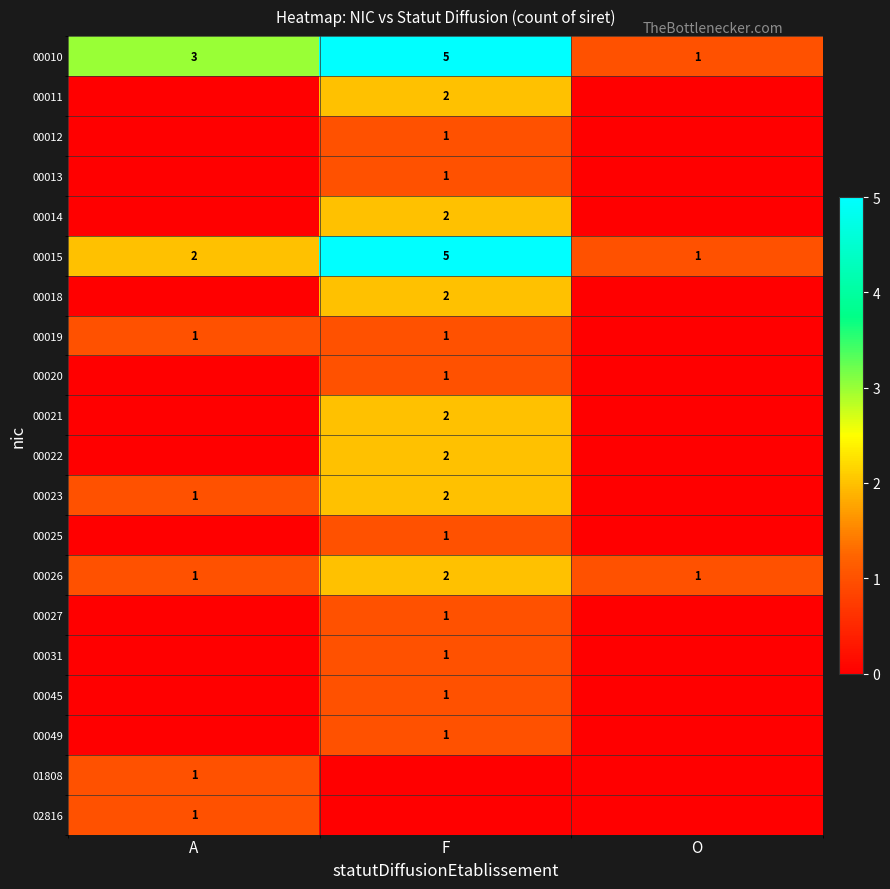

Which category has the lowest value in the 00010 series?

O